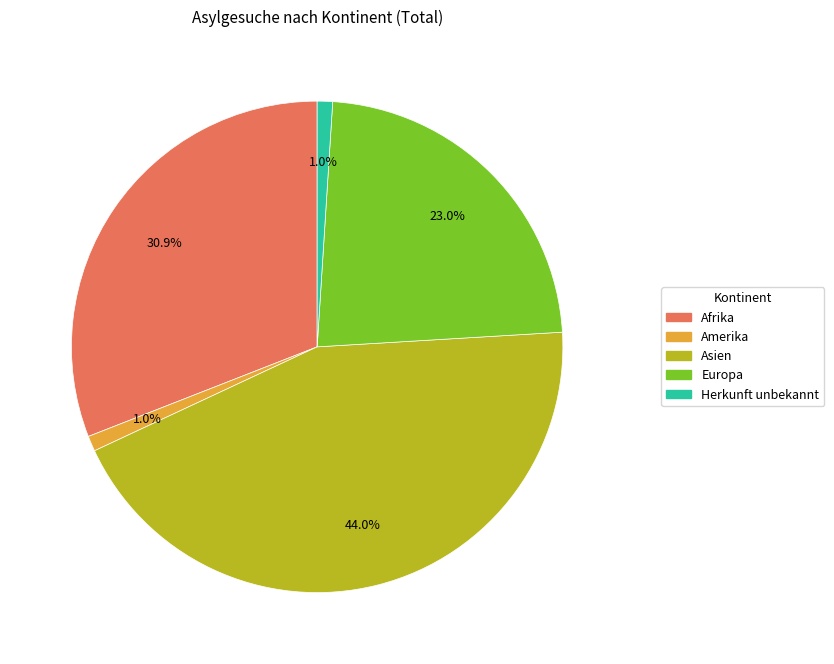

To the nearest percent, what is the average slice percentage?

20%